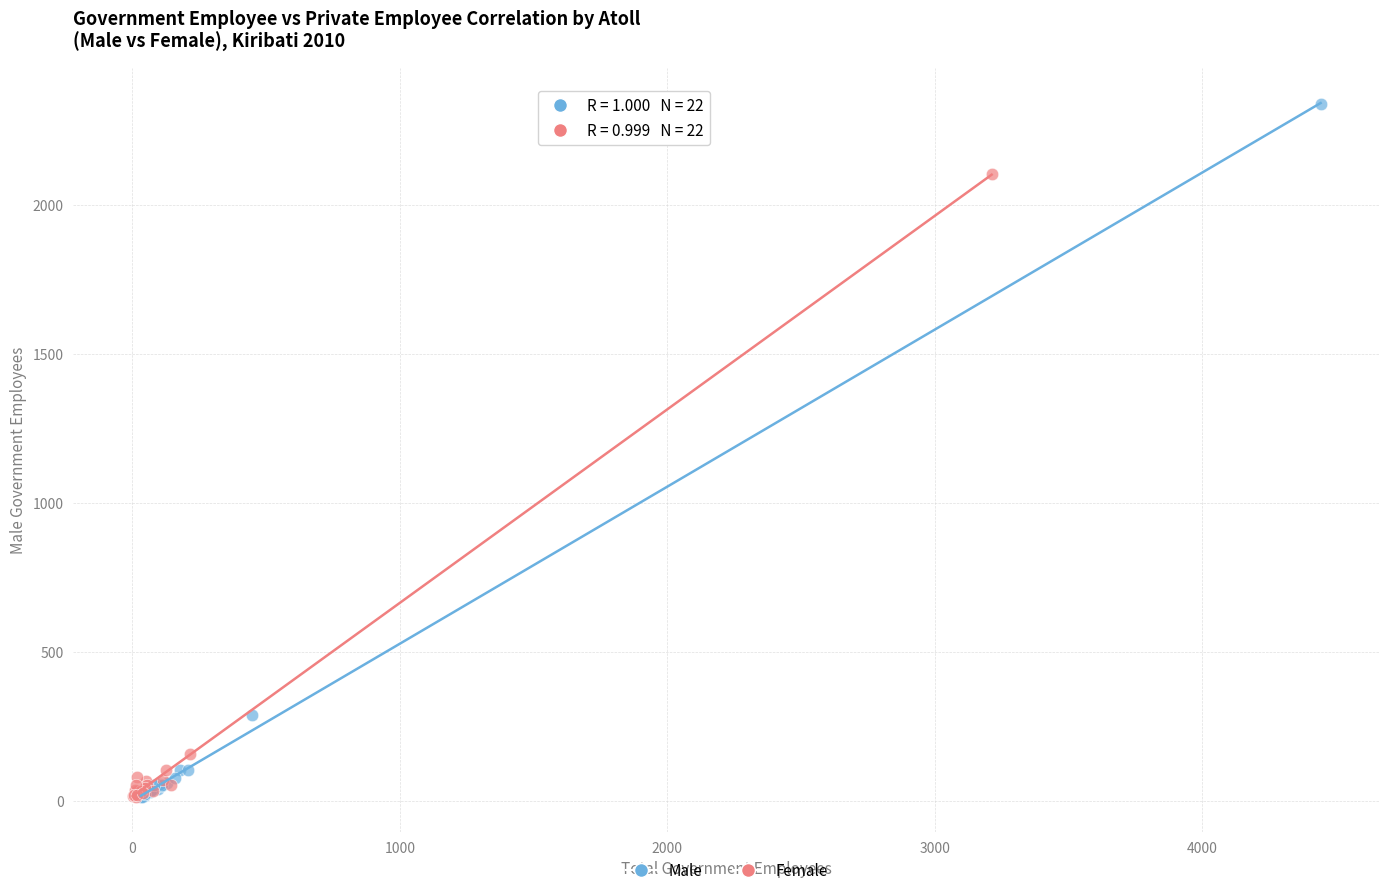

What are all the series names shown in the legend?

Male, Female